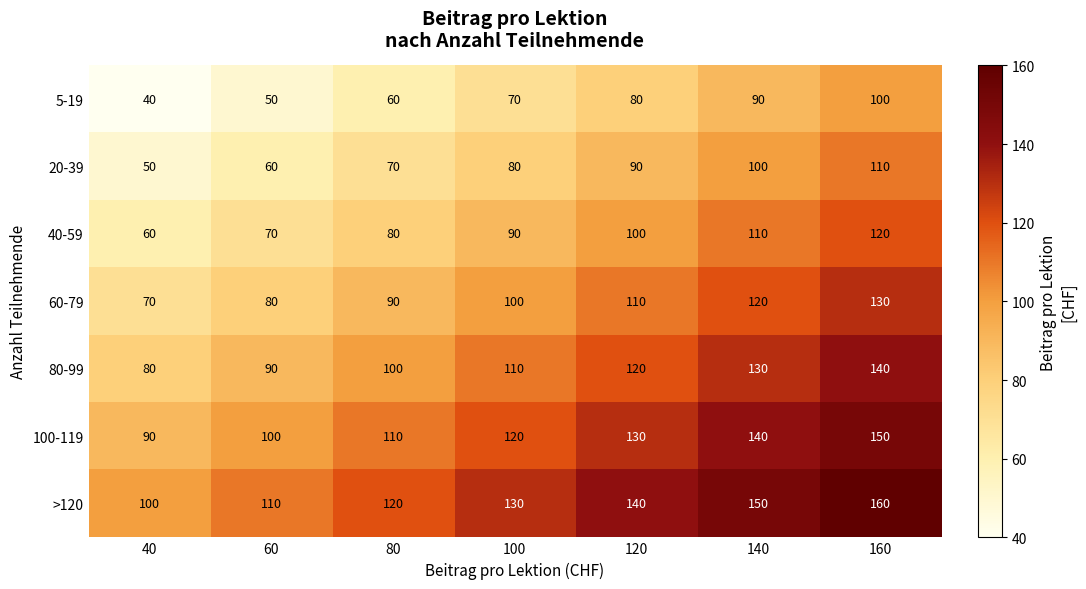

At which category does the chart reach its peak across all series?

160